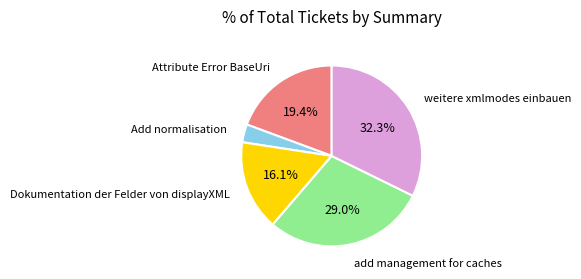

To the nearest percent, what percentage of the pie is Dokumentation der Felder von displayXML?

16%